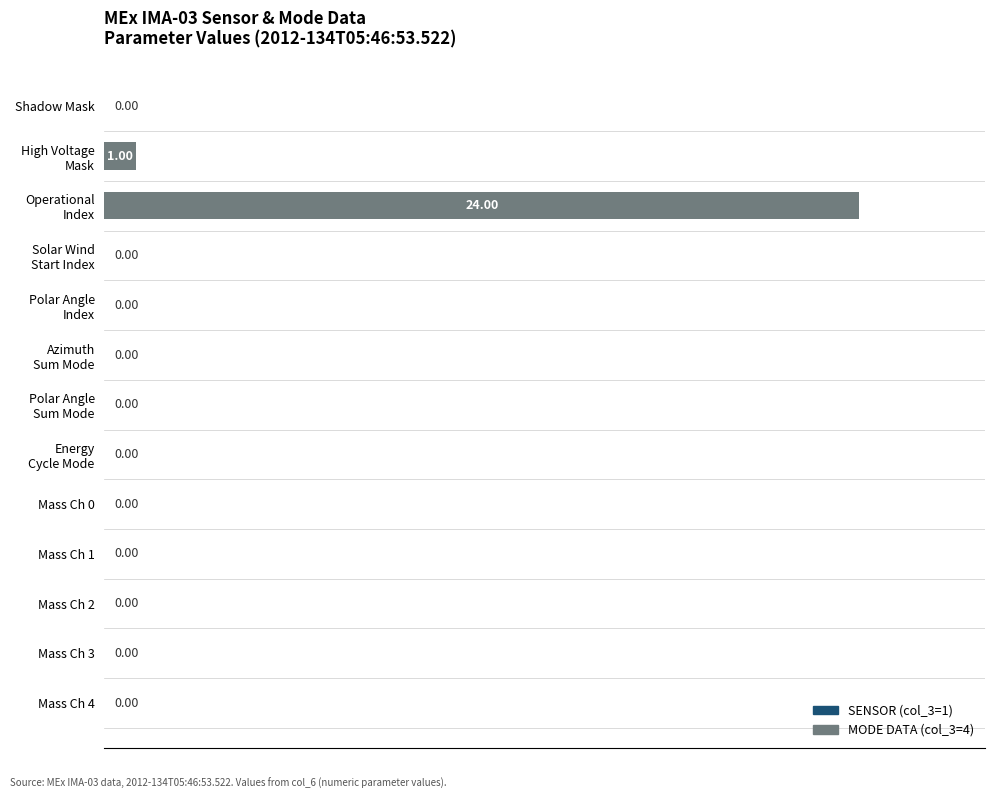

How many categories are shown in the chart?

13